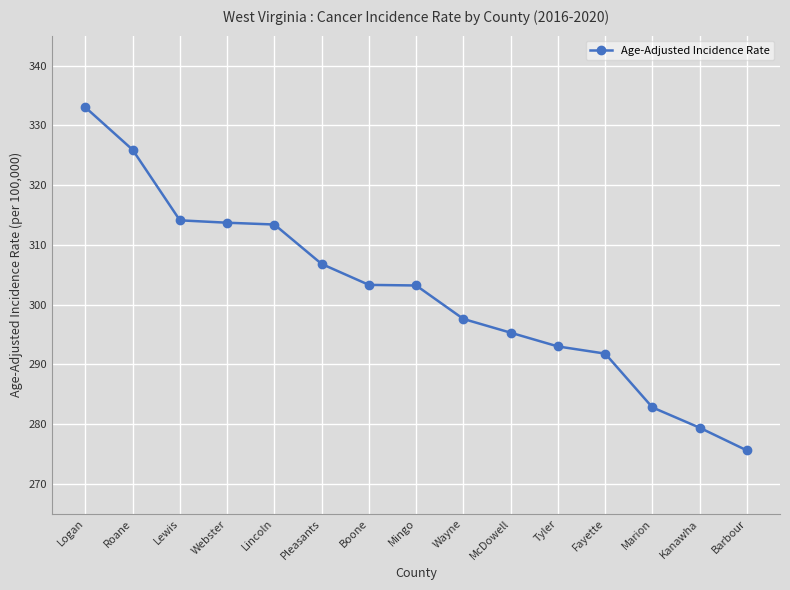

What is the difference between the maximum and second lowest values?

53.6